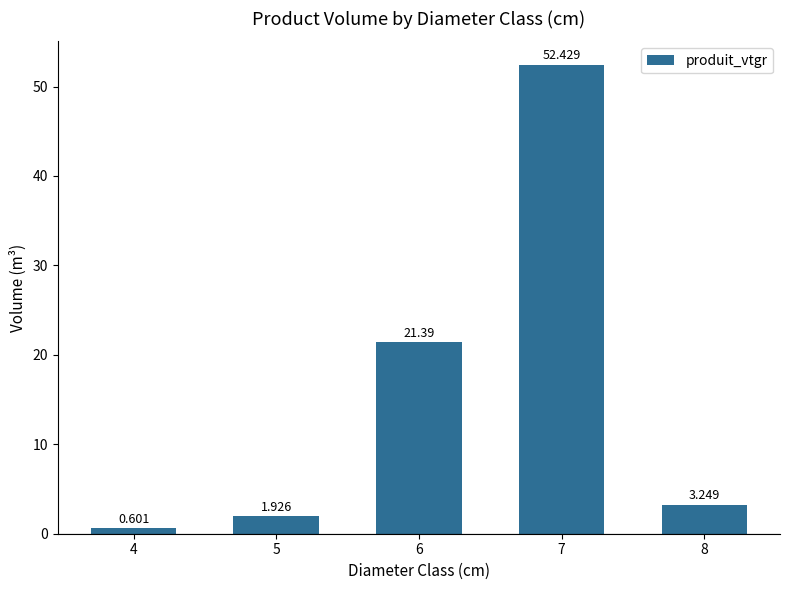

What is the difference between the second highest and second lowest values?

19.5